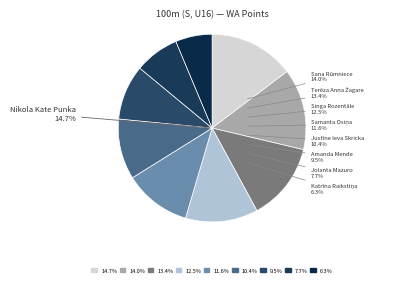

Combined, what portion of the pie is Amanda Mende and Terēza Anna Žagare?

22.9%